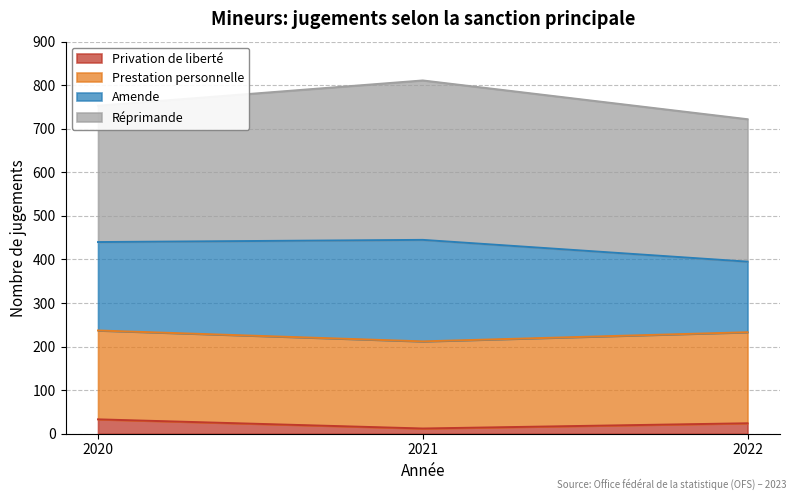

Does the chart have visible grid lines?

Yes